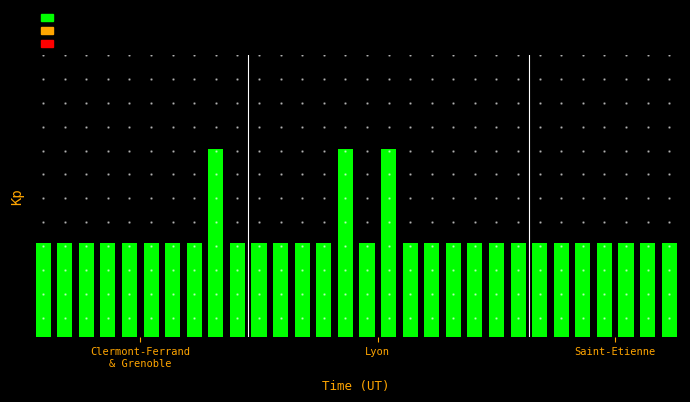

What is the average value?

1